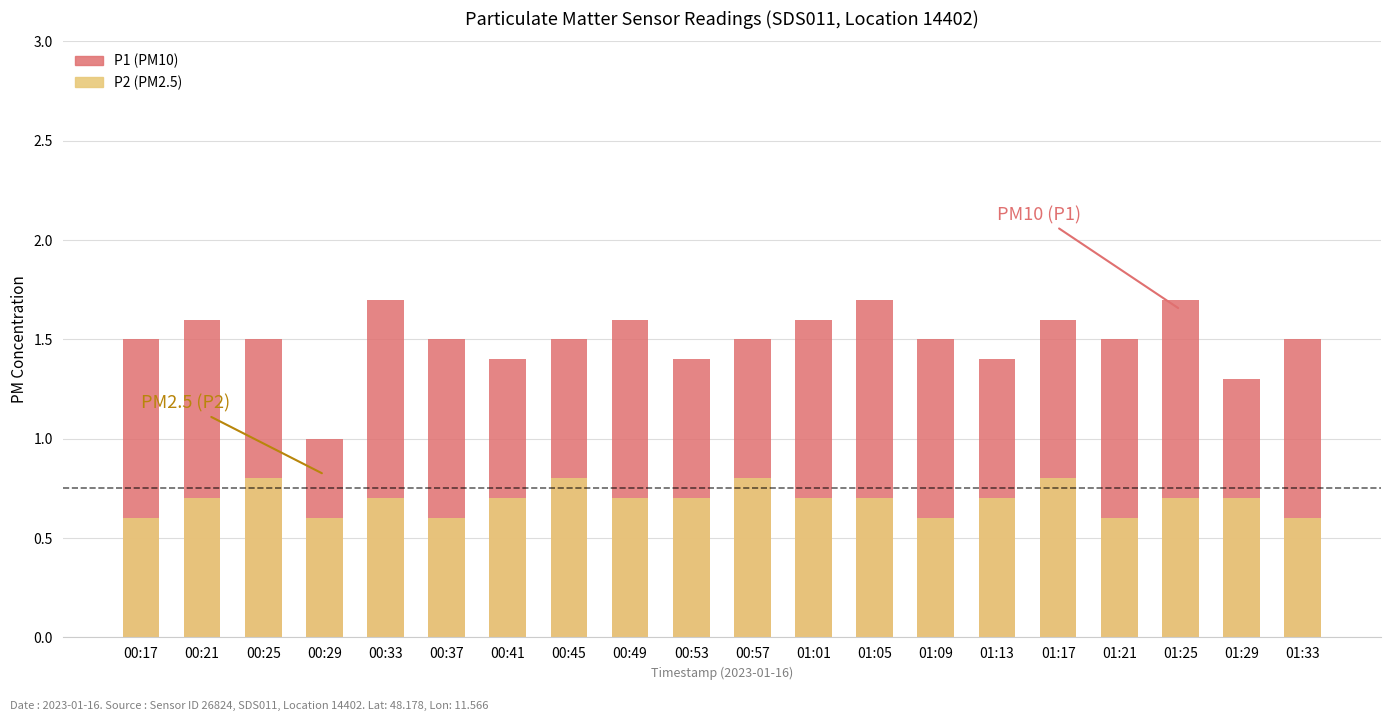

Reading right to left, list all the values displayed in this chart.

P1: 1.5	1.3	1.7	1.5	1.6	1.4	1.5	1.7	1.6	1.5	1.4	1.6	1.5	1.4	1.5	1.7	1.0	1.5	1.6	1.5
P2: 0.6	0.7	0.7	0.6	0.8	0.7	0.6	0.7	0.7	0.8	0.7	0.7	0.8	0.7	0.6	0.7	0.6	0.8	0.7	0.6